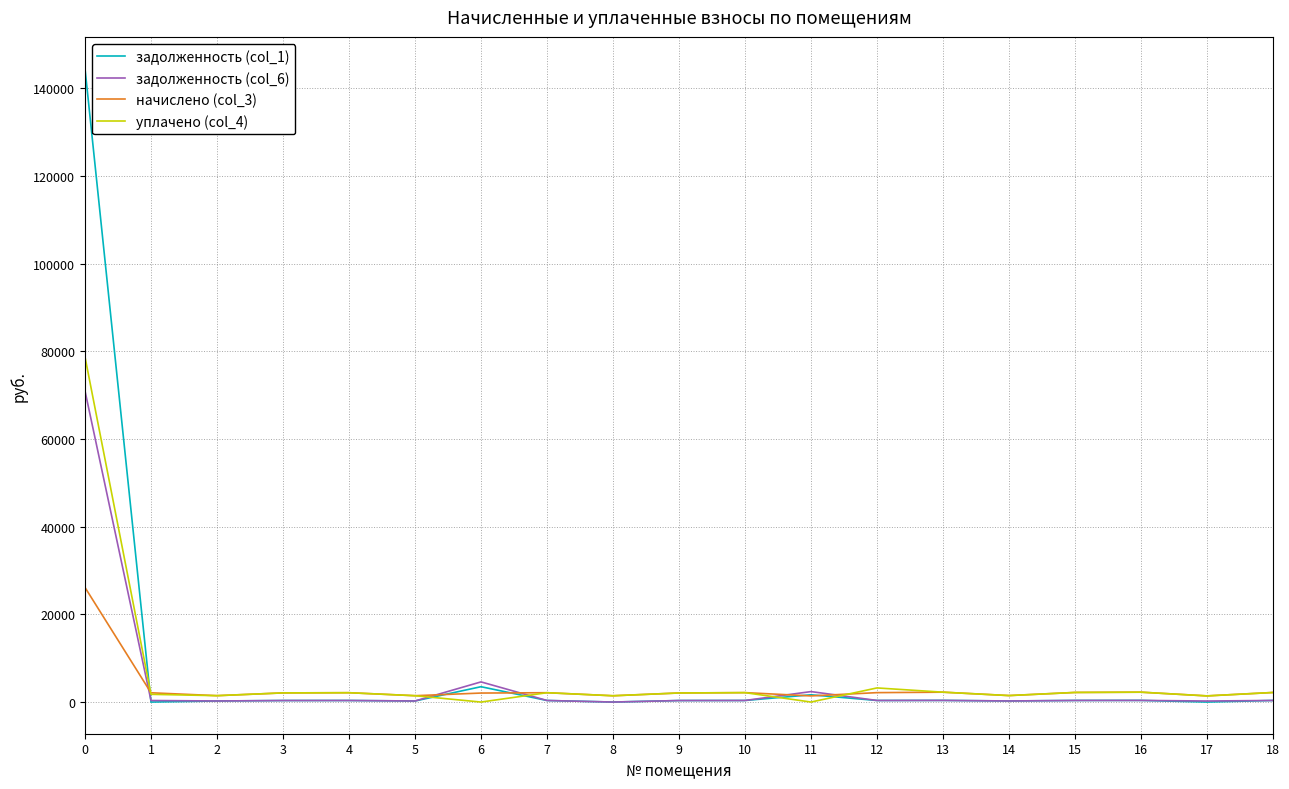

What is the maximum value shown in the chart?

144508.0